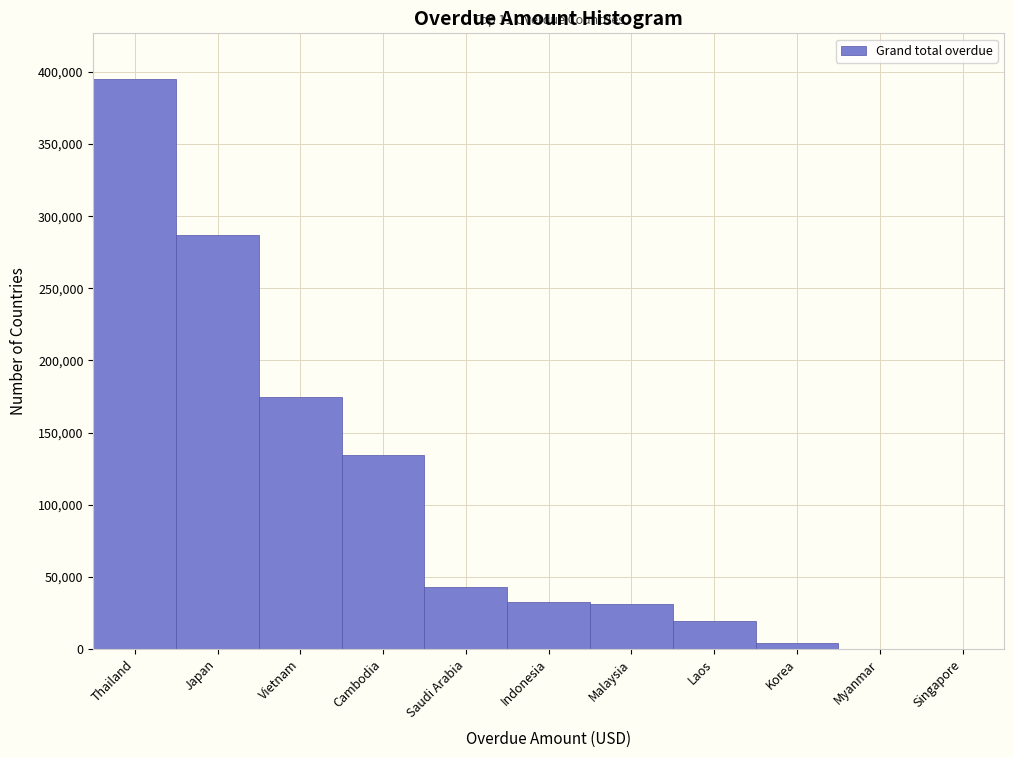

The value at Vietnam is 175001.4. True or false?

True